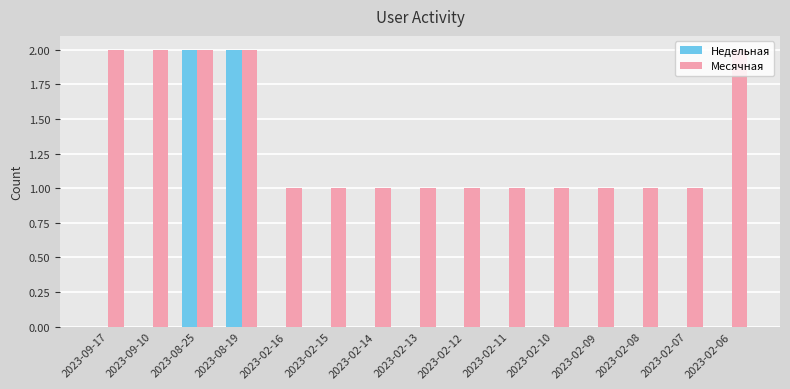

Reading left to right, transcribe all the data shown in this chart.

Недельная: 0	0	2	2	0	0	0	0	0	0	0	0	0	0	0
Месячная: 2	2	2	2	1	1	1	1	1	1	1	1	1	1	2